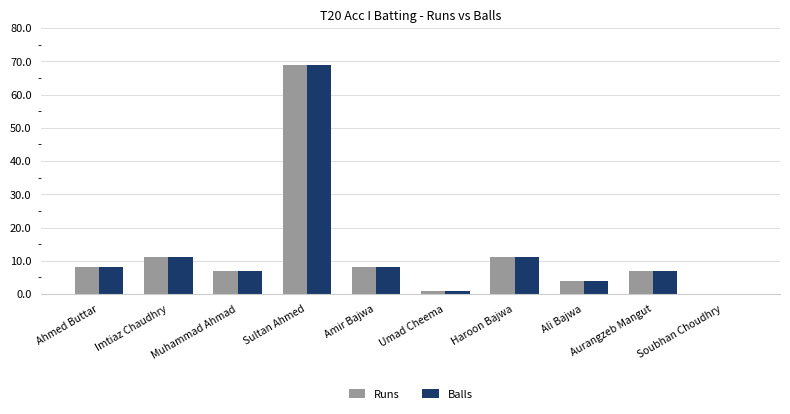

Is it true that Balls equals 15 at Haroon Bajwa?

False